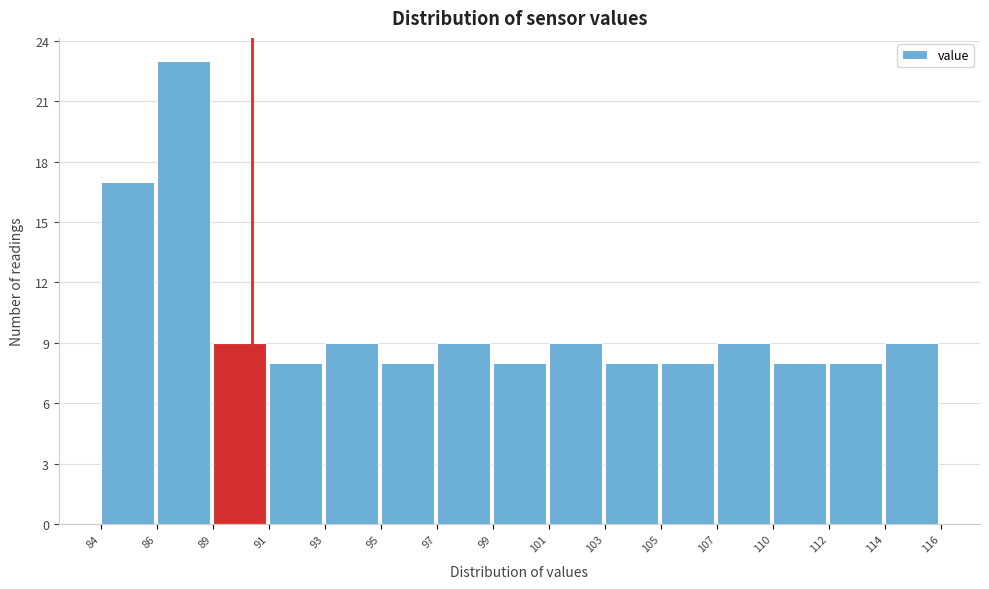

Reading left to right, list all the values displayed in this chart.

84=17	86=23	89=9	91=8	93=9	95=8	97=9	99=8	101=9	103=8	105=8	107=9	110=8	112=8	114=9